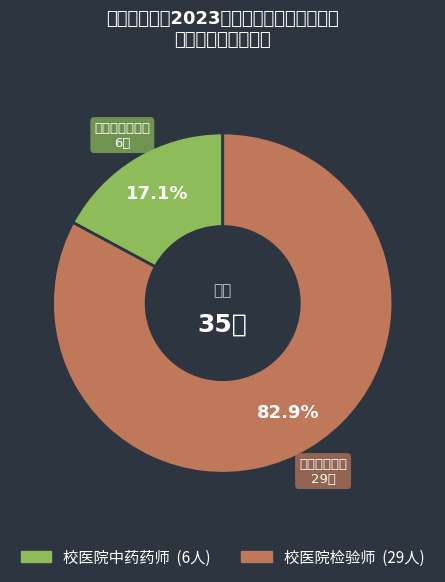

Is it true that 校医院检验师 is 93% of the pie?

False